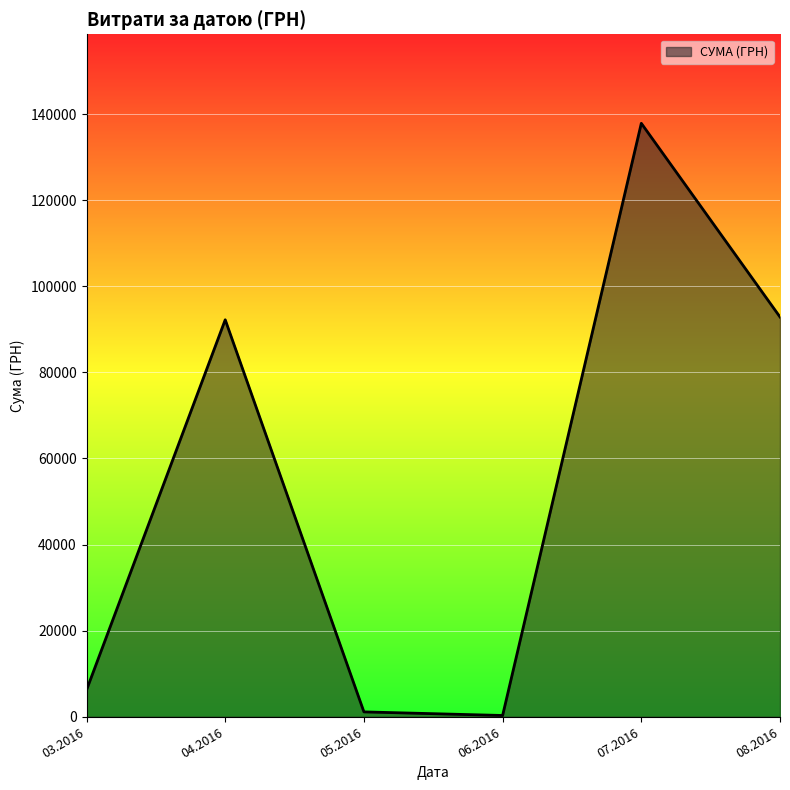

Between 07.2016 and 08.2016, which is larger?

07.2016